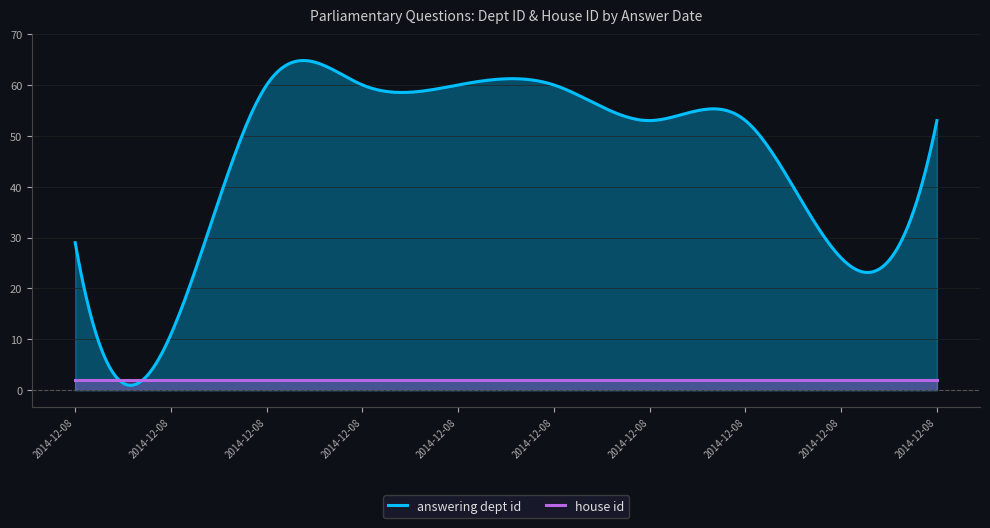

What is the approximate value of house id at 2014-12-08 (HL3384)?

2